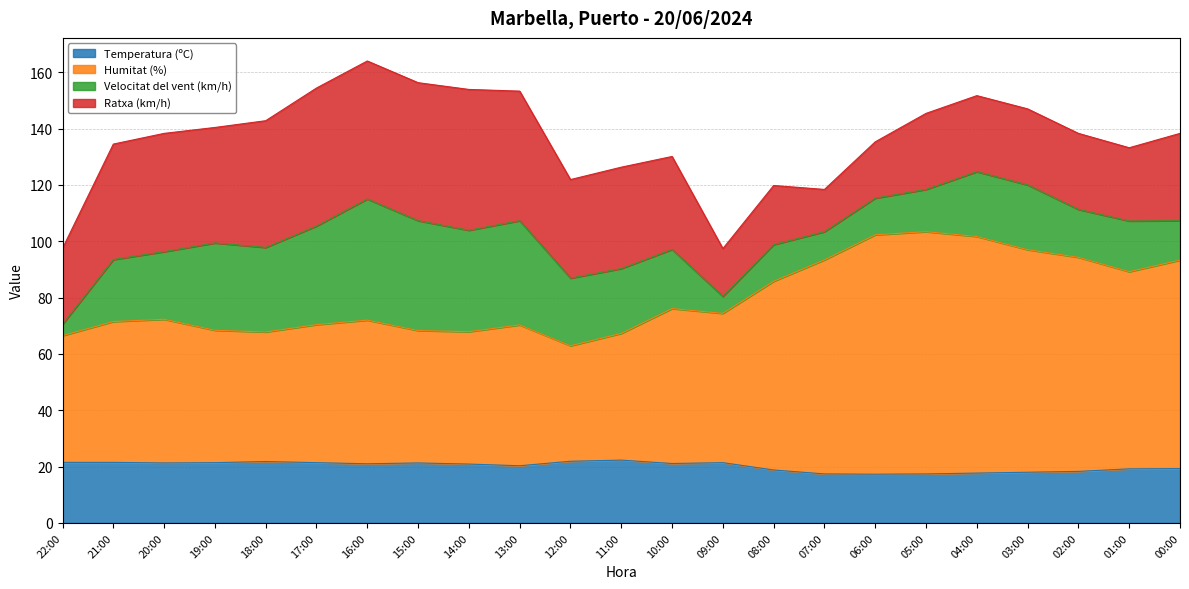

The Temperatura (ºC) series shows 17.3 at 06:00. True or false?

True